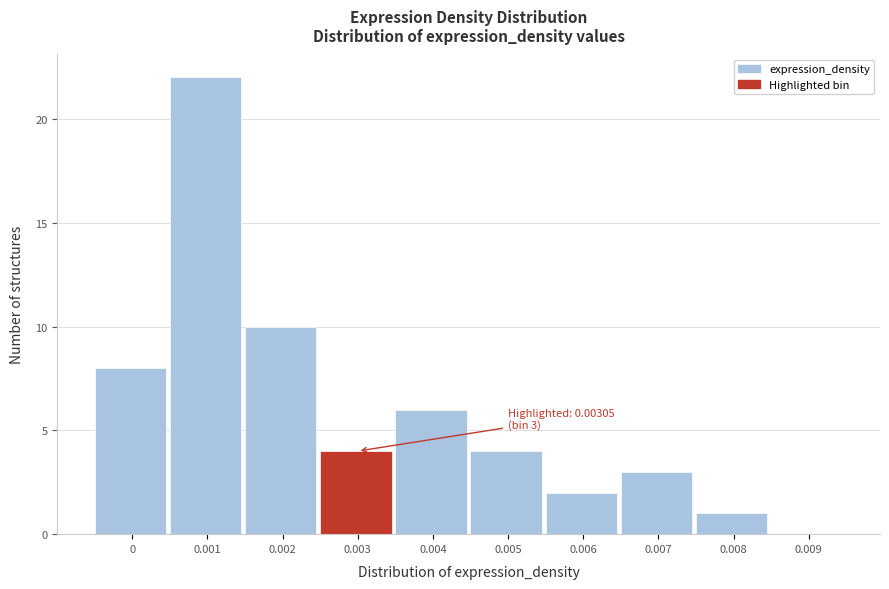

Reading right to left, transcribe all the data shown in this chart.

0.009=0	0.008=1	0.007=3	0.006=2	0.005=4	0.004=6	0.003=4	0.002=10	0.001=22	0=8